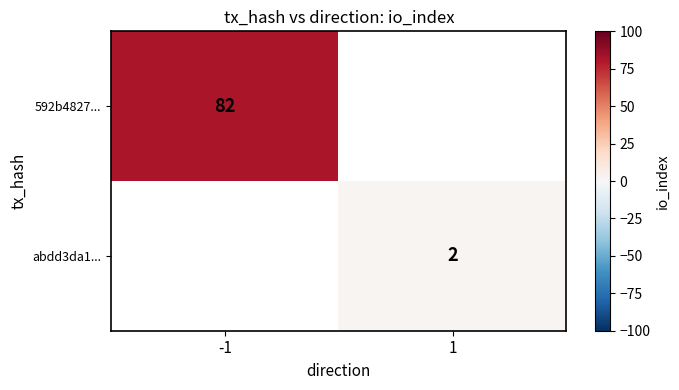

What is the difference between the highest and lowest values at 1?

2